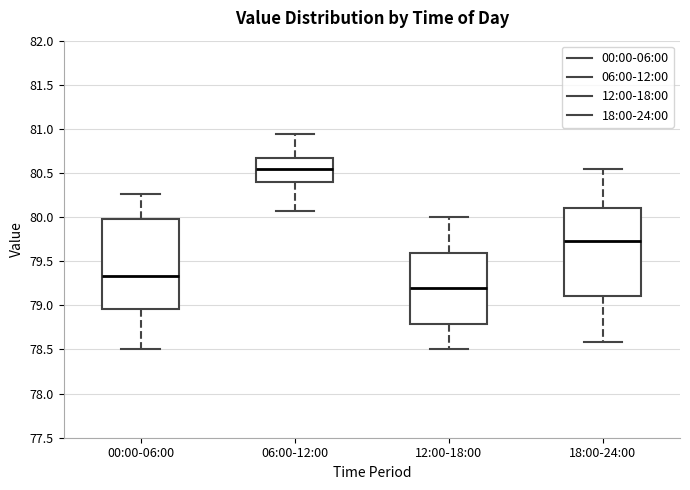

Where does the upper whisker of the box for 18:00-24:00 end on the y-axis? The values are not printed on the chart, so give them approximately, as read against the axis.

80.55